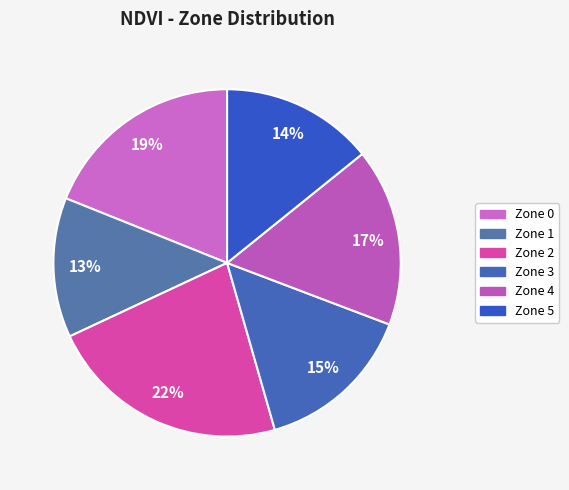

Do Zone 5 and Zone 3 together represent more than half of the pie?

No